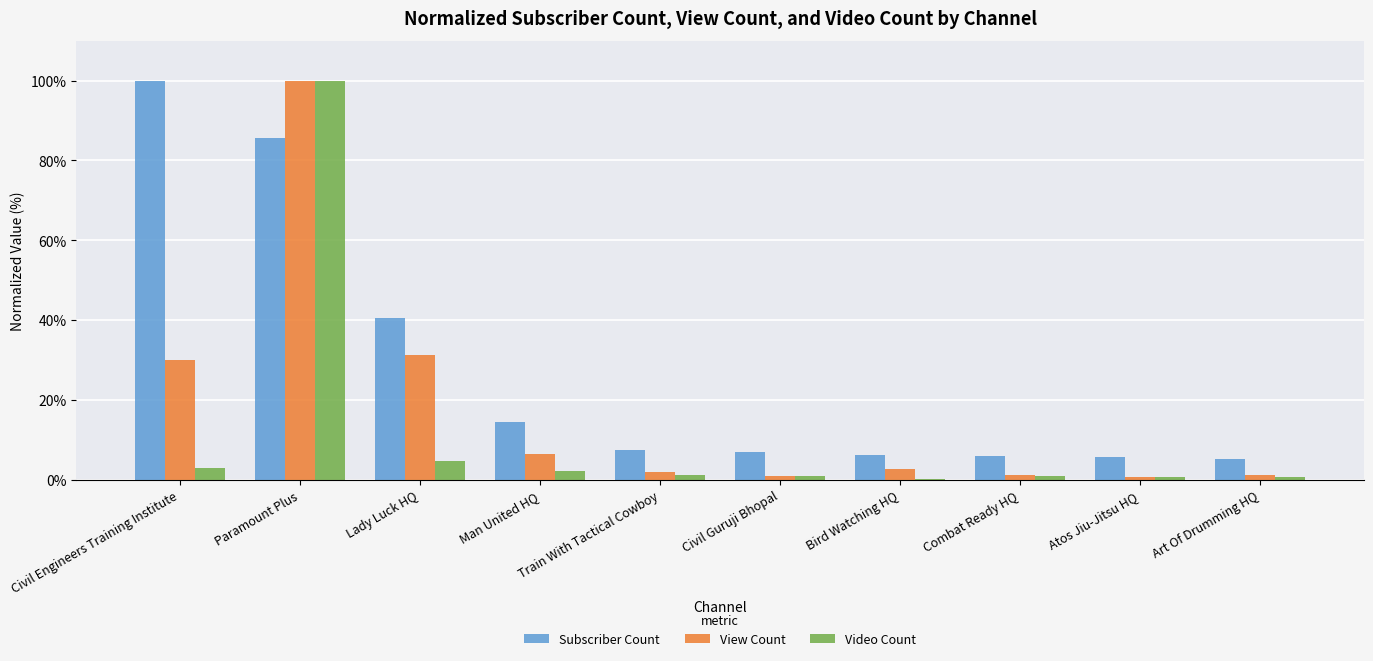

What is the sum of all Subscriber Count values?

277.7